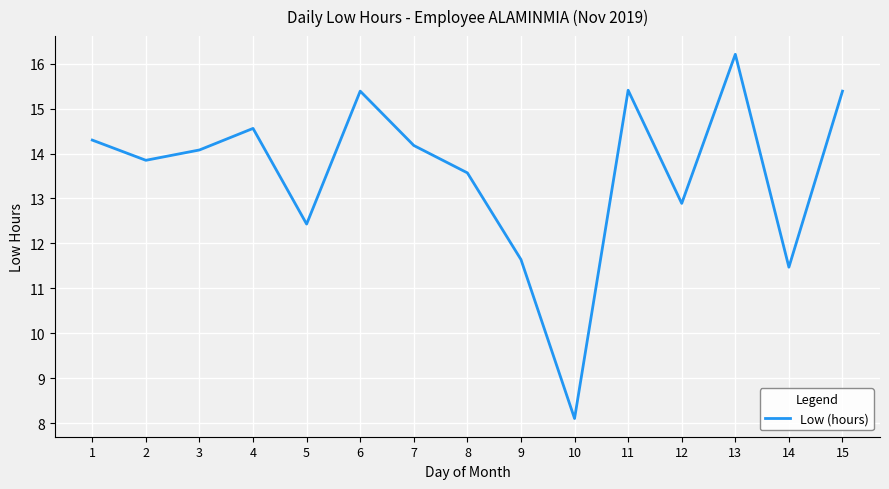

Between 10 and 2, which is larger?

2